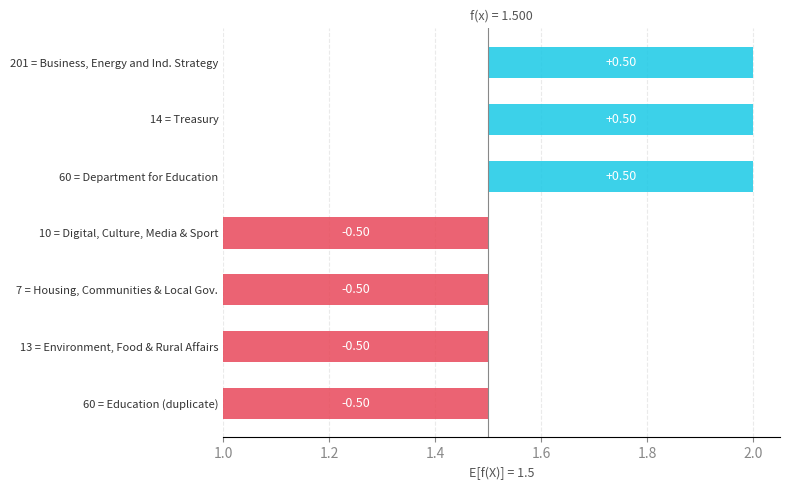

Which category has the highest value across all series?

Business, Energy and Industrial Strategy